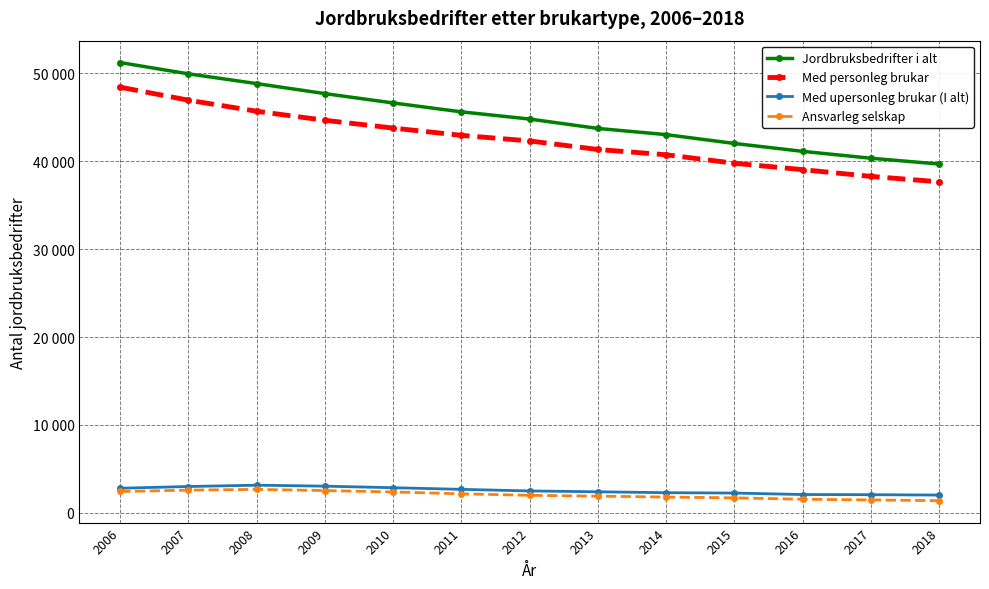

Reading right to left, transcribe all the data shown in this chart.

Jordbruksbedrifter i alt: 2018=39678	2017=40338	2016=41121	2015=42018	2014=43022	2013=43726	2012=44794	2011=45612	2010=46624	2009=47688	2008=48825	2007=49935	2006=51218
Med personleg brukar: 2018=37654	2017=38273	2016=39037	2015=39767	2014=40730	2013=41331	2012=42303	2011=42939	2010=43766	2009=44652	2008=45679	2007=46939	2006=48417
Med upersonleg brukar (I alt): 2018=2024	2017=2065	2016=2084	2015=2251	2014=2292	2013=2395	2012=2491	2011=2673	2010=2858	2009=3036	2008=3146	2007=2996	2006=2801
Ansvarleg selskap: 2018=1383	2017=1467	2016=1546	2015=1704	2014=1795	2013=1902	2012=1994	2011=2164	2010=2379	2009=2533	2008=2667	2007=2582	2006=2429